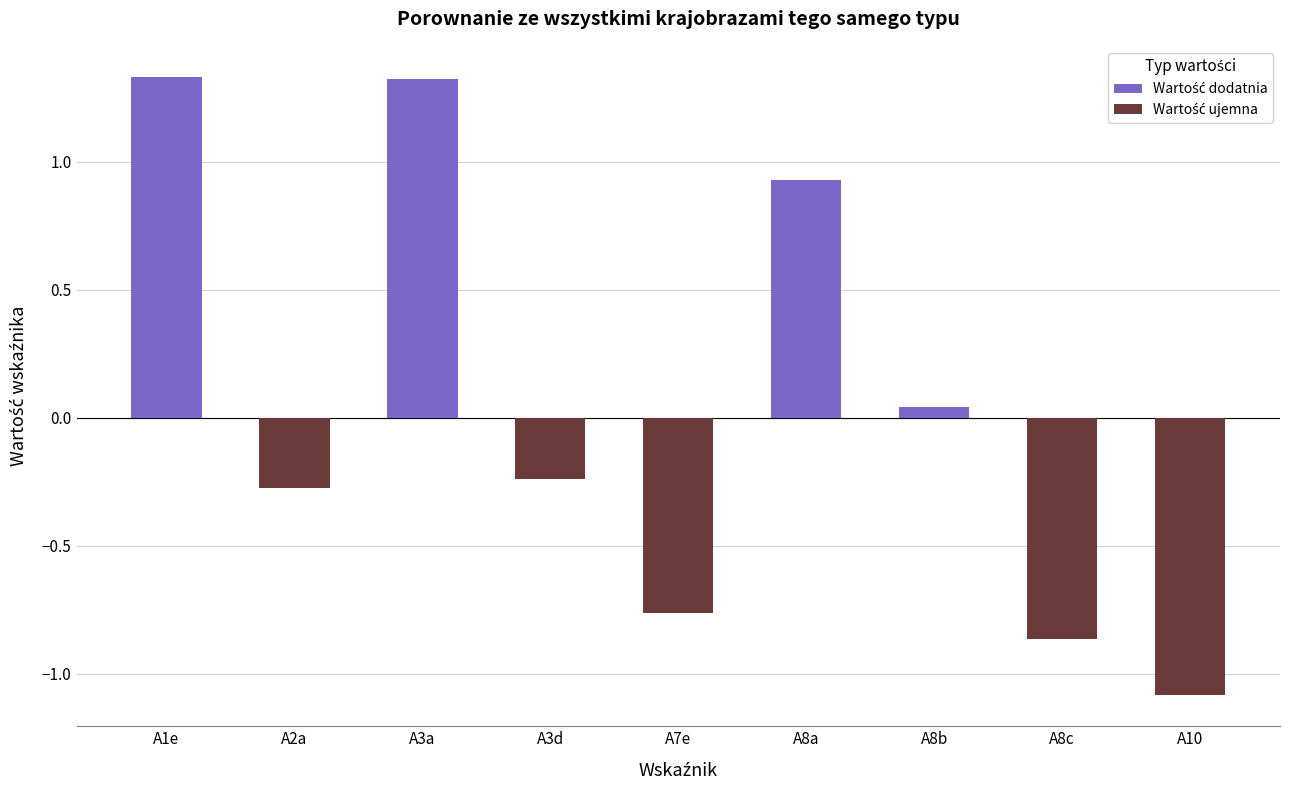

Which label corresponds to the smallest value in the chart?

A10